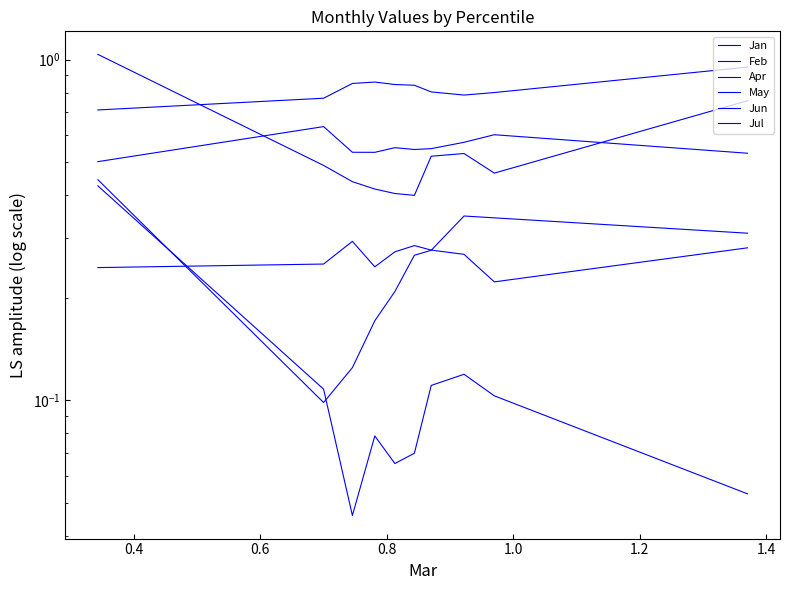

What is the value of the Feb point at the 4th from the left?

0.1